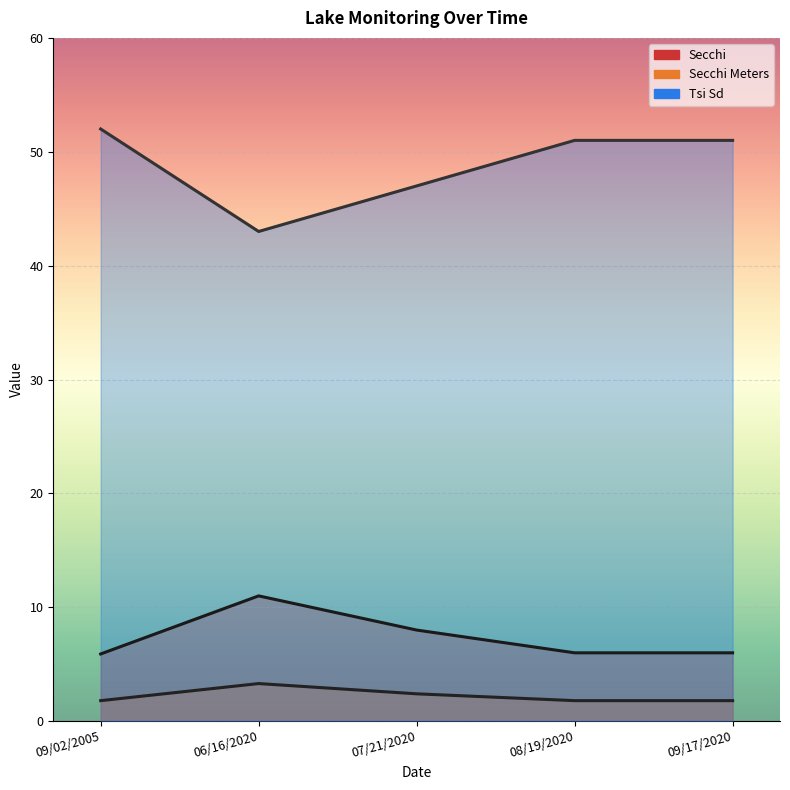

The Tsi Sd series shows 51.0 at 09/17/2020. True or false?

True